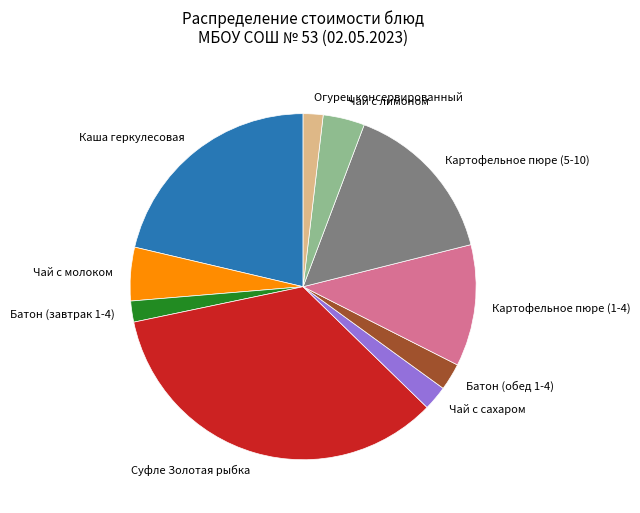

Is there any slice that represents more than half of the pie?

No